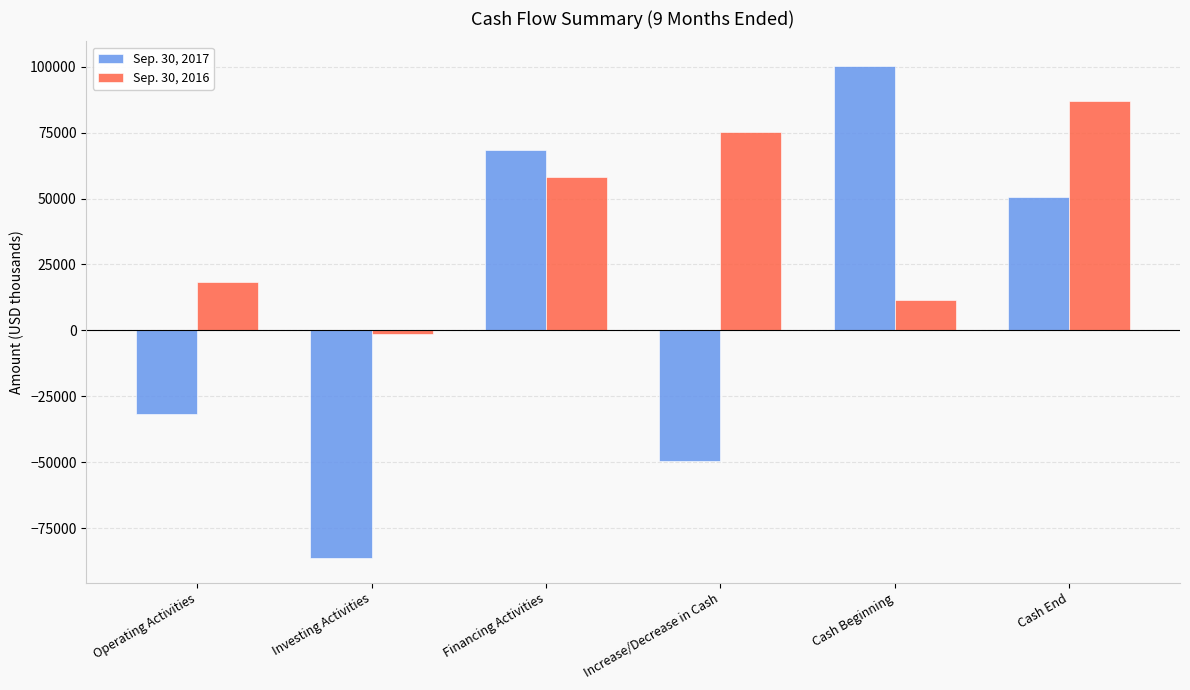

Is it true that Sep. 30, 2016 equals 86843 at Cash End?

True